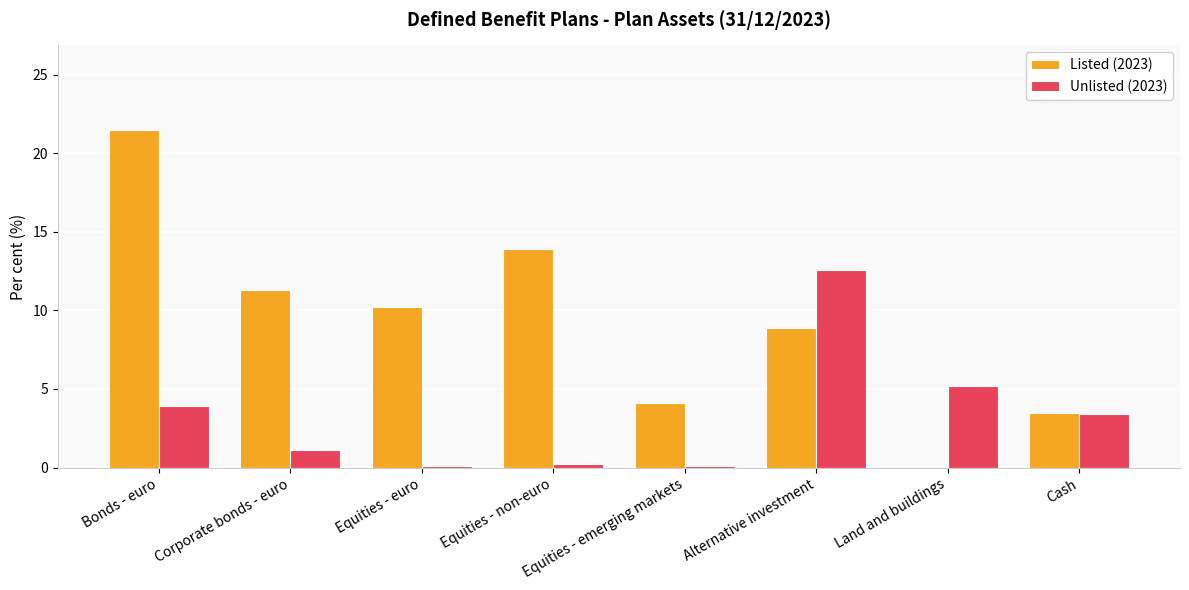

Is it true that Listed (2023) equals 17.4 at Corporate bonds - euro?

False